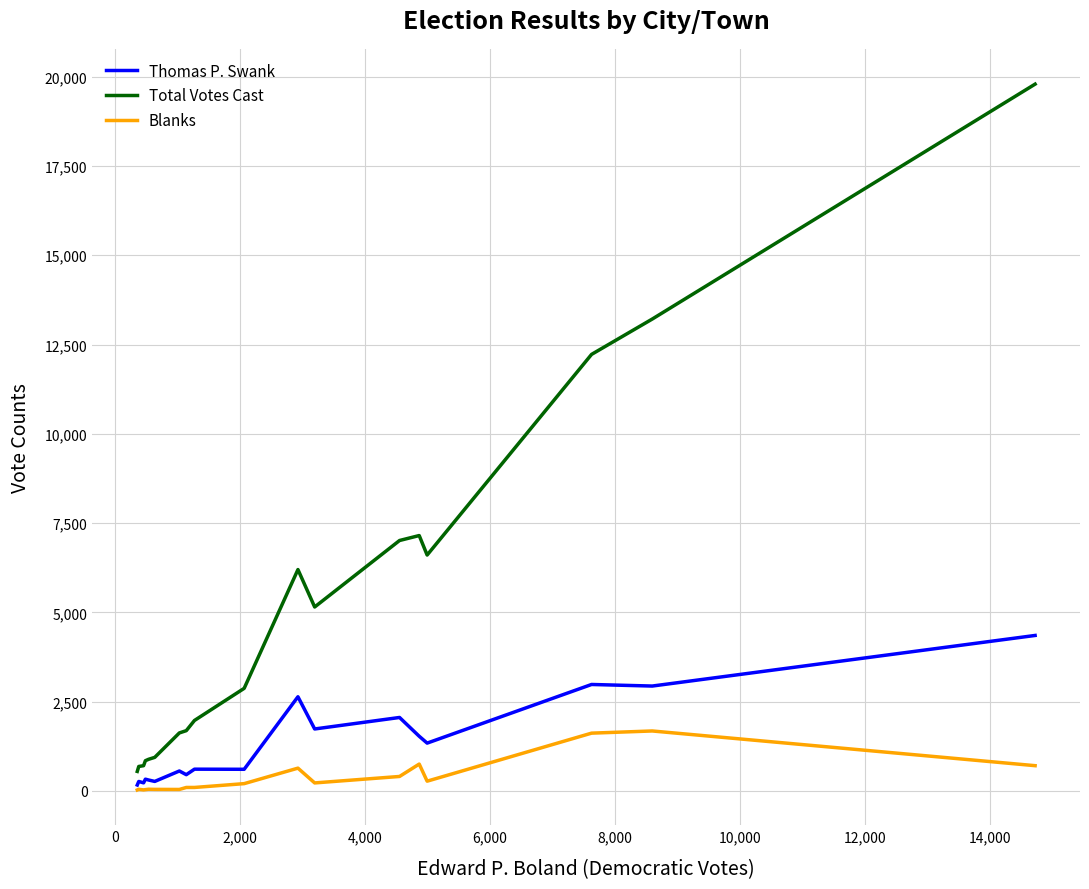

True or false: Blanks and Total Votes Cast intersect in this chart.

False